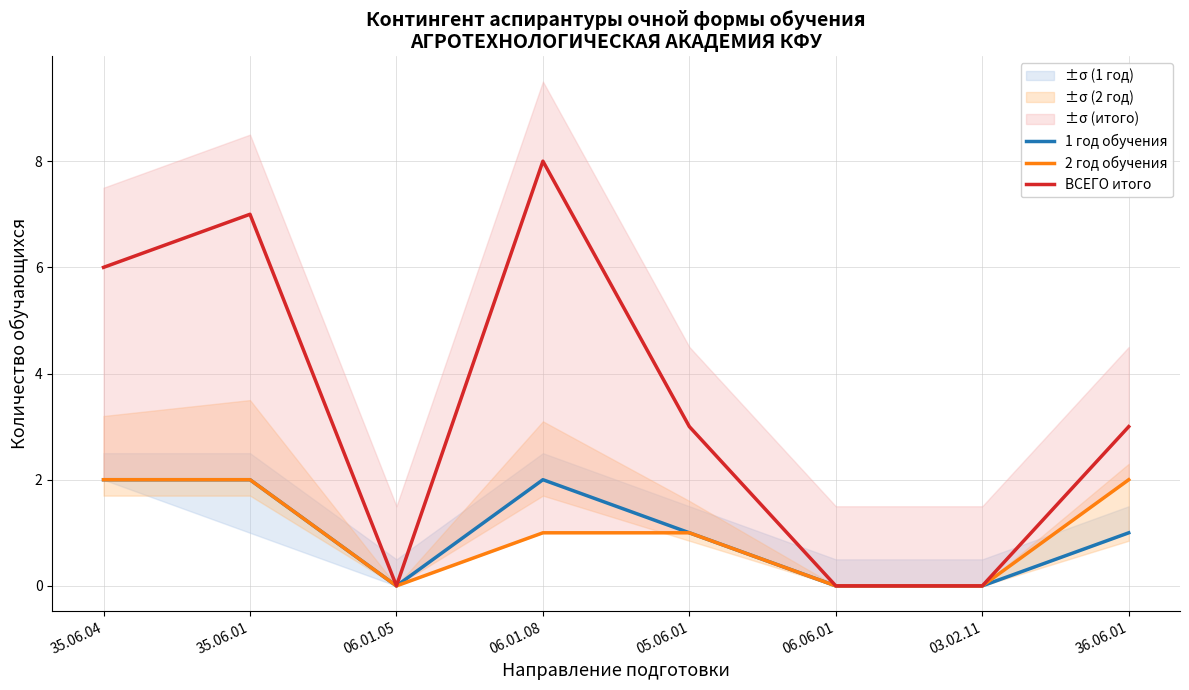

How many interior local valleys does the 1 год обучения series have?

1